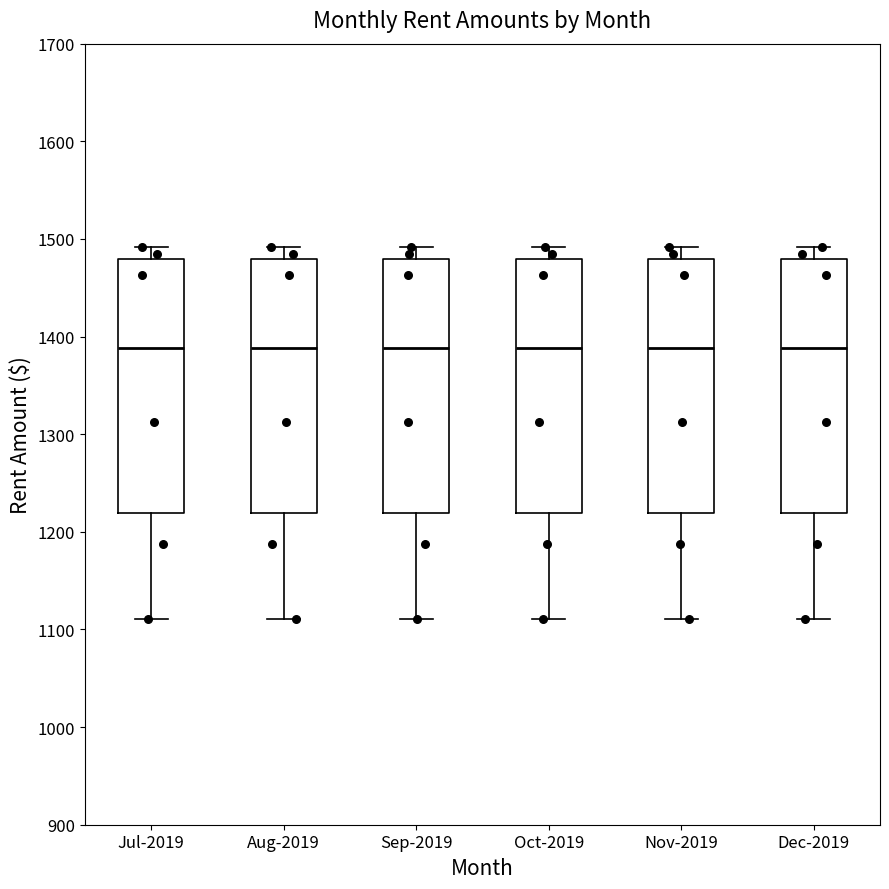

Reading left to right, transcribe this box plot: for each box, give where its median line is, the range the box spans, and where its two whiskers end, as read against the y-axis. The values are not printed on the chart, so give them approximately, as read against the axis.

Jul-2019: median 1390, box 1220 to 1480, whiskers 1110 to 1490
Aug-2019: median 1390, box 1220 to 1480, whiskers 1110 to 1490
Sep-2019: median 1390, box 1220 to 1480, whiskers 1110 to 1490
Oct-2019: median 1390, box 1220 to 1480, whiskers 1110 to 1490
Nov-2019: median 1390, box 1220 to 1480, whiskers 1110 to 1490
Dec-2019: median 1390, box 1220 to 1480, whiskers 1110 to 1490